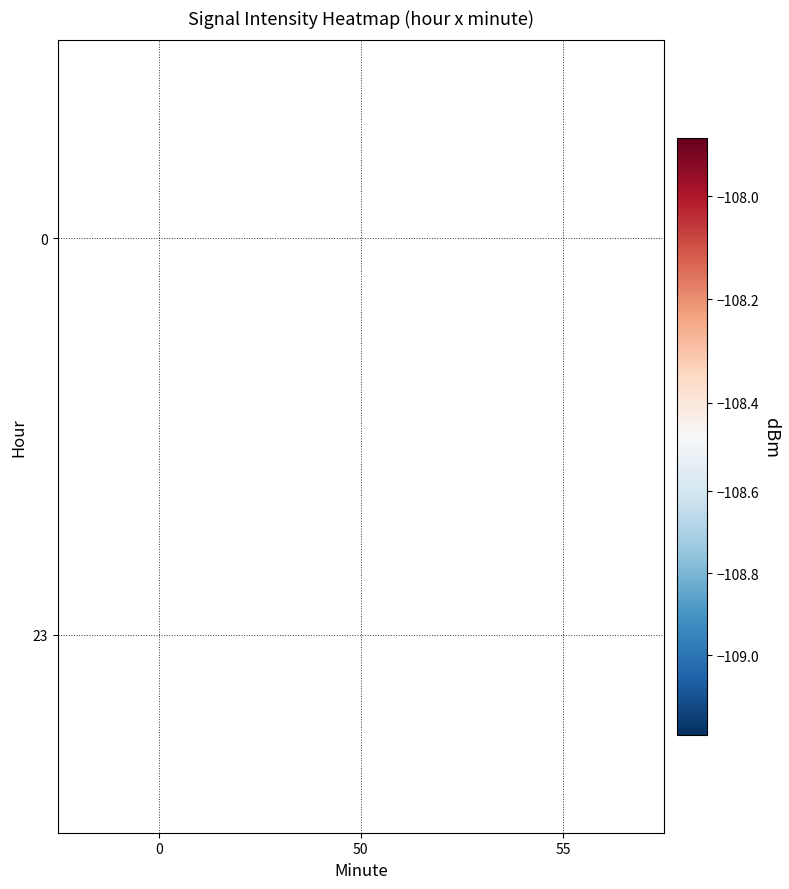

The value of 23 at 55 is -52.5. True or false?

False